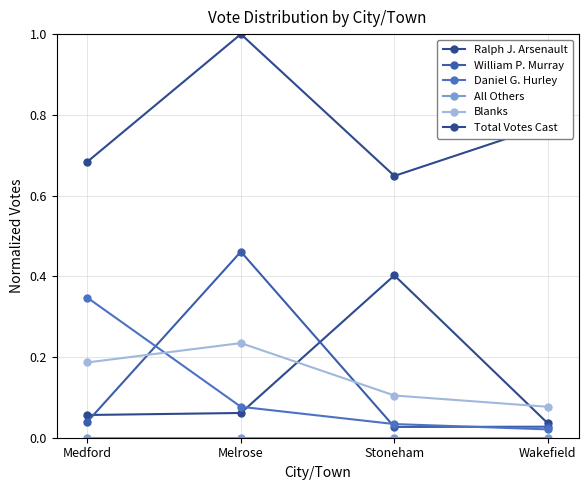

Is this an area chart (filled region under the line)?

No